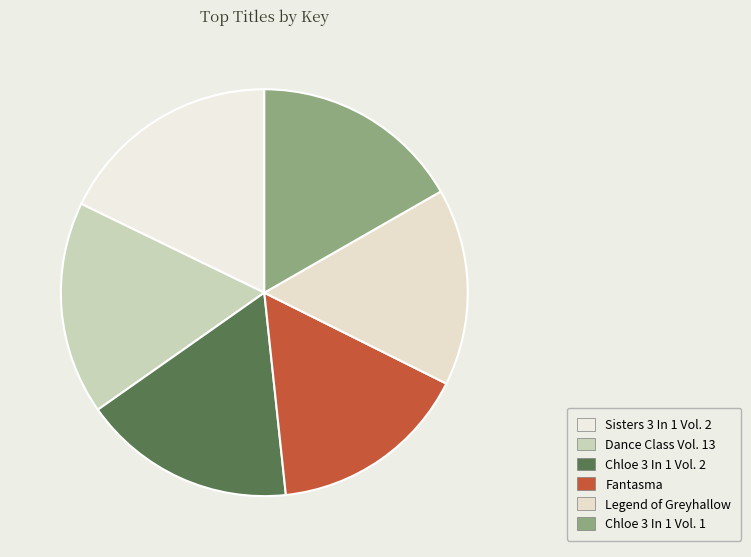

How much of the chart is everything except Sisters 3 In 1 Vol. 2?

82.2%